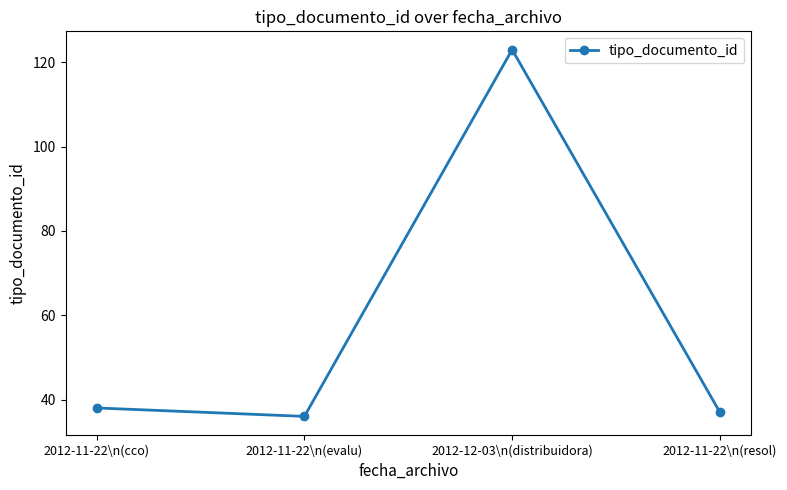

What is the greatest value displayed?

123